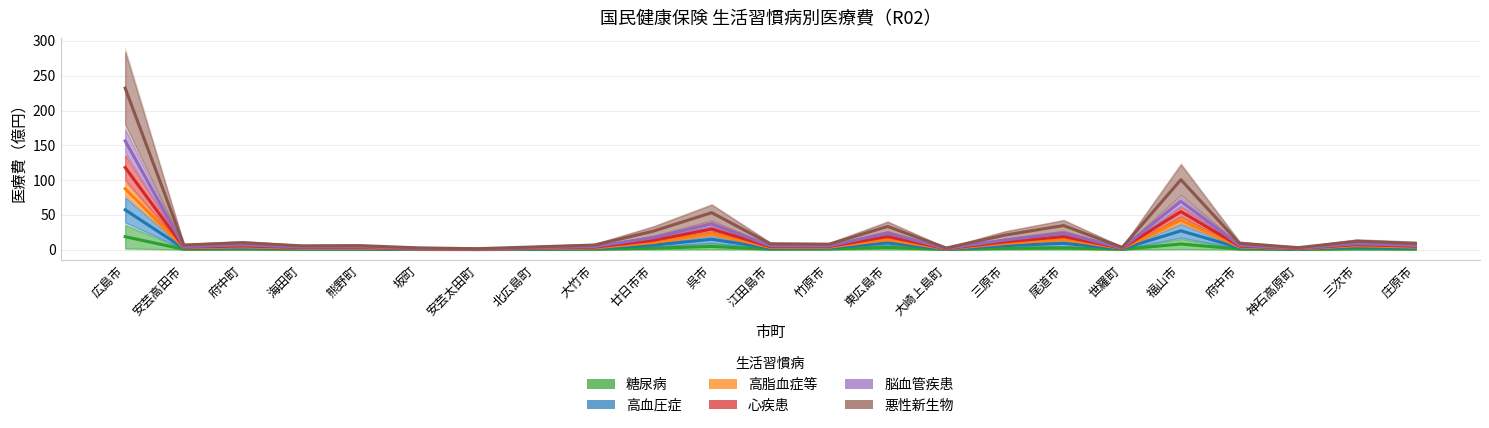

Reading left to right, extract all data points from this chart.

糖尿病: 18.6	0.5	0.8	0.4	0.5	0.2	0.1	0.3	0.5	2.0	4.6	0.6	0.9	3.2	0.2	1.8	2.4	0.4	8.1	0.9	0.2	1.2	0.7
高血圧症: 57.2	1.8	2.6	1.5	1.5	0.7	0.2	1.2	1.7	6.4	14.9	2.1	2.5	9.7	0.6	5.8	9.1	1.1	27.1	2.7	0.8	3.7	2.4
高脂血症等: 87.6	2.9	4.0	2.4	2.3	1.1	0.3	1.8	2.6	10.2	23.1	3.3	3.5	14.4	1.0	8.9	14.9	1.7	42.4	4.0	1.3	5.7	3.7
心疾患: 118.1	3.6	5.3	3.1	3.0	1.4	0.5	2.2	3.5	13.3	29.6	4.2	4.5	18.7	1.3	11.1	18.8	1.9	54.7	5.1	1.6	7.2	4.9
脳血管疾患: 156.4	4.5	6.9	3.9	4.0	1.7	0.8	2.7	4.5	17.1	37.1	5.6	5.4	23.8	1.6	13.8	23.7	2.2	69.5	6.3	2.0	8.6	6.0
悪性新生物: 232.2	6.6	10.0	5.5	5.8	2.6	1.4	4.0	6.7	26.5	53.2	8.3	7.8	33.4	2.4	21.0	34.7	3.3	100.5	9.2	2.9	12.1	9.0